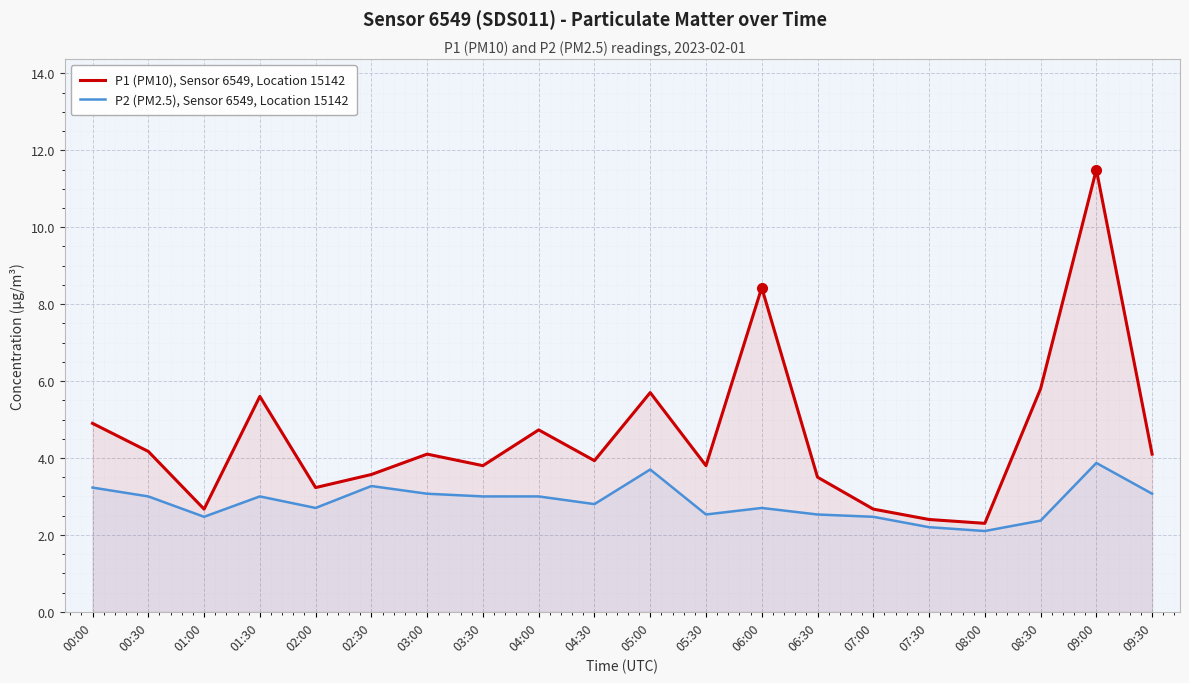

How many data points in P2 (PM2.5), Sensor 6549, Location 15142 are above 3?

6